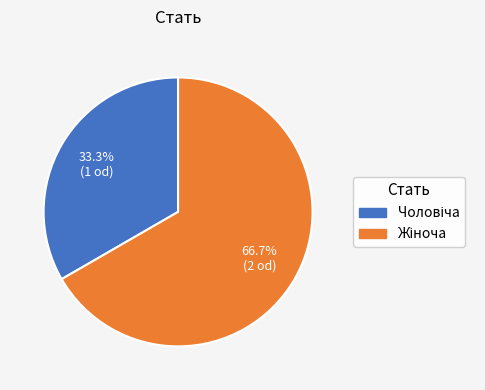

Is there a majority slice in this chart?

Yes